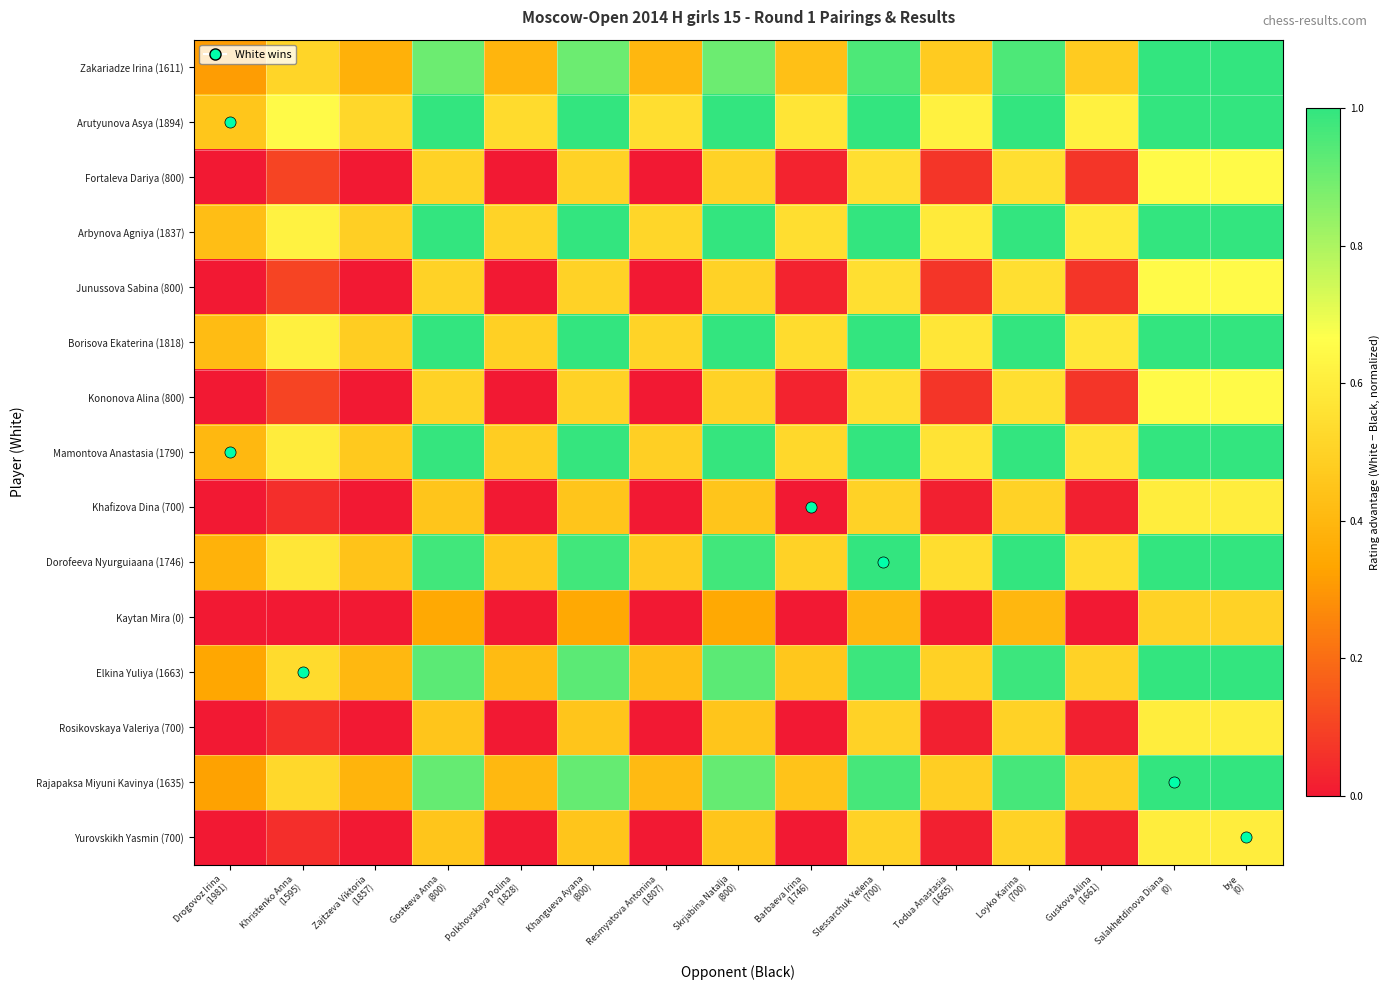

Reading left to right, transcribe all the data shown in this chart.

Zakariadze Irina (1611): Drogovoz Irina
(1981)=0.3	Khristenko Anna
(1595)=0.5	Zajtzeva Viktoria
(1857)=0.4	Gosteeva Anna
(800)=0.9	Polkhovskaya Polina
(1828)=0.4	Khangueva Ayana
(800)=0.9	Resmyatova Antonina
(1807)=0.4	Skrjabina Natalja
(800)=0.9	Barbaeva Irina
(1746)=0.4	Slessarchuk Yelena
(700)=1.0	Todua Anastasia
(1665)=0.5	Loyko Karina
(700)=1.0	Guskova Alina
(1661)=0.5	Salakhetdinova Diana
(0)=1.0	bye
(0)=1.0
Arutyunova Asya (1894): Drogovoz Irina
(1981)=0.5	Khristenko Anna
(1595)=0.6	Zajtzeva Viktoria
(1857)=0.5	Gosteeva Anna
(800)=1.0	Polkhovskaya Polina
(1828)=0.5	Khangueva Ayana
(800)=1.0	Resmyatova Antonina
(1807)=0.5	Skrjabina Natalja
(800)=1.0	Barbaeva Irina
(1746)=0.6	Slessarchuk Yelena
(700)=1.0	Todua Anastasia
(1665)=0.6	Loyko Karina
(700)=1.0	Guskova Alina
(1661)=0.6	Salakhetdinova Diana
(0)=1.0	bye
(0)=1.0
Fortaleva Dariya (800): Drogovoz Irina
(1981)=0.0	Khristenko Anna
(1595)=0.1	Zajtzeva Viktoria
(1857)=0.0	Gosteeva Anna
(800)=0.5	Polkhovskaya Polina
(1828)=0.0	Khangueva Ayana
(800)=0.5	Resmyatova Antonina
(1807)=0.0	Skrjabina Natalja
(800)=0.5	Barbaeva Irina
(1746)=0.0	Slessarchuk Yelena
(700)=0.6	Todua Anastasia
(1665)=0.1	Loyko Karina
(700)=0.6	Guskova Alina
(1661)=0.1	Salakhetdinova Diana
(0)=0.7	bye
(0)=0.7
Arbynova Agniya (1837): Drogovoz Irina
(1981)=0.4	Khristenko Anna
(1595)=0.6	Zajtzeva Viktoria
(1857)=0.5	Gosteeva Anna
(800)=1.0	Polkhovskaya Polina
(1828)=0.5	Khangueva Ayana
(800)=1.0	Resmyatova Antonina
(1807)=0.5	Skrjabina Natalja
(800)=1.0	Barbaeva Irina
(1746)=0.5	Slessarchuk Yelena
(700)=1.0	Todua Anastasia
(1665)=0.6	Loyko Karina
(700)=1.0	Guskova Alina
(1661)=0.6	Salakhetdinova Diana
(0)=1.0	bye
(0)=1.0
Junussova Sabina (800): Drogovoz Irina
(1981)=0.0	Khristenko Anna
(1595)=0.1	Zajtzeva Viktoria
(1857)=0.0	Gosteeva Anna
(800)=0.5	Polkhovskaya Polina
(1828)=0.0	Khangueva Ayana
(800)=0.5	Resmyatova Antonina
(1807)=0.0	Skrjabina Natalja
(800)=0.5	Barbaeva Irina
(1746)=0.0	Slessarchuk Yelena
(700)=0.6	Todua Anastasia
(1665)=0.1	Loyko Karina
(700)=0.6	Guskova Alina
(1661)=0.1	Salakhetdinova Diana
(0)=0.7	bye
(0)=0.7
Borisova Ekaterina (1818): Drogovoz Irina
(1981)=0.4	Khristenko Anna
(1595)=0.6	Zajtzeva Viktoria
(1857)=0.5	Gosteeva Anna
(800)=1.0	Polkhovskaya Polina
(1828)=0.5	Khangueva Ayana
(800)=1.0	Resmyatova Antonina
(1807)=0.5	Skrjabina Natalja
(800)=1.0	Barbaeva Irina
(1746)=0.5	Slessarchuk Yelena
(700)=1.0	Todua Anastasia
(1665)=0.6	Loyko Karina
(700)=1.0	Guskova Alina
(1661)=0.6	Salakhetdinova Diana
(0)=1.0	bye
(0)=1.0
Kononova Alina (800): Drogovoz Irina
(1981)=0.0	Khristenko Anna
(1595)=0.1	Zajtzeva Viktoria
(1857)=0.0	Gosteeva Anna
(800)=0.5	Polkhovskaya Polina
(1828)=0.0	Khangueva Ayana
(800)=0.5	Resmyatova Antonina
(1807)=0.0	Skrjabina Natalja
(800)=0.5	Barbaeva Irina
(1746)=0.0	Slessarchuk Yelena
(700)=0.6	Todua Anastasia
(1665)=0.1	Loyko Karina
(700)=0.6	Guskova Alina
(1661)=0.1	Salakhetdinova Diana
(0)=0.7	bye
(0)=0.7
Mamontova Anastasia (1790): Drogovoz Irina
(1981)=0.4	Khristenko Anna
(1595)=0.6	Zajtzeva Viktoria
(1857)=0.5	Gosteeva Anna
(800)=1.0	Polkhovskaya Polina
(1828)=0.5	Khangueva Ayana
(800)=1.0	Resmyatova Antonina
(1807)=0.5	Skrjabina Natalja
(800)=1.0	Barbaeva Irina
(1746)=0.5	Slessarchuk Yelena
(700)=1.0	Todua Anastasia
(1665)=0.6	Loyko Karina
(700)=1.0	Guskova Alina
(1661)=0.6	Salakhetdinova Diana
(0)=1.0	bye
(0)=1.0
Khafizova Dina (700): Drogovoz Irina
(1981)=0.0	Khristenko Anna
(1595)=0.1	Zajtzeva Viktoria
(1857)=0.0	Gosteeva Anna
(800)=0.5	Polkhovskaya Polina
(1828)=0.0	Khangueva Ayana
(800)=0.5	Resmyatova Antonina
(1807)=0.0	Skrjabina Natalja
(800)=0.5	Barbaeva Irina
(1746)=0.0	Slessarchuk Yelena
(700)=0.5	Todua Anastasia
(1665)=0.0	Loyko Karina
(700)=0.5	Guskova Alina
(1661)=0.0	Salakhetdinova Diana
(0)=0.6	bye
(0)=0.6
Dorofeeva Nyurguiaana (1746): Drogovoz Irina
(1981)=0.4	Khristenko Anna
(1595)=0.6	Zajtzeva Viktoria
(1857)=0.4	Gosteeva Anna
(800)=1.0	Polkhovskaya Polina
(1828)=0.5	Khangueva Ayana
(800)=1.0	Resmyatova Antonina
(1807)=0.5	Skrjabina Natalja
(800)=1.0	Barbaeva Irina
(1746)=0.5	Slessarchuk Yelena
(700)=1.0	Todua Anastasia
(1665)=0.5	Loyko Karina
(700)=1.0	Guskova Alina
(1661)=0.5	Salakhetdinova Diana
(0)=1.0	bye
(0)=1.0
Kaytan Mira (0): Drogovoz Irina
(1981)=0.0	Khristenko Anna
(1595)=0.0	Zajtzeva Viktoria
(1857)=0.0	Gosteeva Anna
(800)=0.3	Polkhovskaya Polina
(1828)=0.0	Khangueva Ayana
(800)=0.3	Resmyatova Antonina
(1807)=0.0	Skrjabina Natalja
(800)=0.3	Barbaeva Irina
(1746)=0.0	Slessarchuk Yelena
(700)=0.4	Todua Anastasia
(1665)=0.0	Loyko Karina
(700)=0.4	Guskova Alina
(1661)=0.0	Salakhetdinova Diana
(0)=0.5	bye
(0)=0.5
Elkina Yuliya (1663): Drogovoz Irina
(1981)=0.3	Khristenko Anna
(1595)=0.5	Zajtzeva Viktoria
(1857)=0.4	Gosteeva Anna
(800)=0.9	Polkhovskaya Polina
(1828)=0.4	Khangueva Ayana
(800)=0.9	Resmyatova Antonina
(1807)=0.4	Skrjabina Natalja
(800)=0.9	Barbaeva Irina
(1746)=0.5	Slessarchuk Yelena
(700)=1.0	Todua Anastasia
(1665)=0.5	Loyko Karina
(700)=1.0	Guskova Alina
(1661)=0.5	Salakhetdinova Diana
(0)=1.0	bye
(0)=1.0
Rosikovskaya Valeriya (700): Drogovoz Irina
(1981)=0.0	Khristenko Anna
(1595)=0.1	Zajtzeva Viktoria
(1857)=0.0	Gosteeva Anna
(800)=0.5	Polkhovskaya Polina
(1828)=0.0	Khangueva Ayana
(800)=0.5	Resmyatova Antonina
(1807)=0.0	Skrjabina Natalja
(800)=0.5	Barbaeva Irina
(1746)=0.0	Slessarchuk Yelena
(700)=0.5	Todua Anastasia
(1665)=0.0	Loyko Karina
(700)=0.5	Guskova Alina
(1661)=0.0	Salakhetdinova Diana
(0)=0.6	bye
(0)=0.6
Rajapaksa Miyuni Kavinya (1635): Drogovoz Irina
(1981)=0.3	Khristenko Anna
(1595)=0.5	Zajtzeva Viktoria
(1857)=0.4	Gosteeva Anna
(800)=0.9	Polkhovskaya Polina
(1828)=0.4	Khangueva Ayana
(800)=0.9	Resmyatova Antonina
(1807)=0.4	Skrjabina Natalja
(800)=0.9	Barbaeva Irina
(1746)=0.4	Slessarchuk Yelena
(700)=1.0	Todua Anastasia
(1665)=0.5	Loyko Karina
(700)=1.0	Guskova Alina
(1661)=0.5	Salakhetdinova Diana
(0)=1.0	bye
(0)=1.0
Yurovskikh Yasmin (700): Drogovoz Irina
(1981)=0.0	Khristenko Anna
(1595)=0.1	Zajtzeva Viktoria
(1857)=0.0	Gosteeva Anna
(800)=0.5	Polkhovskaya Polina
(1828)=0.0	Khangueva Ayana
(800)=0.5	Resmyatova Antonina
(1807)=0.0	Skrjabina Natalja
(800)=0.5	Barbaeva Irina
(1746)=0.0	Slessarchuk Yelena
(700)=0.5	Todua Anastasia
(1665)=0.0	Loyko Karina
(700)=0.5	Guskova Alina
(1661)=0.0	Salakhetdinova Diana
(0)=0.6	bye
(0)=0.6